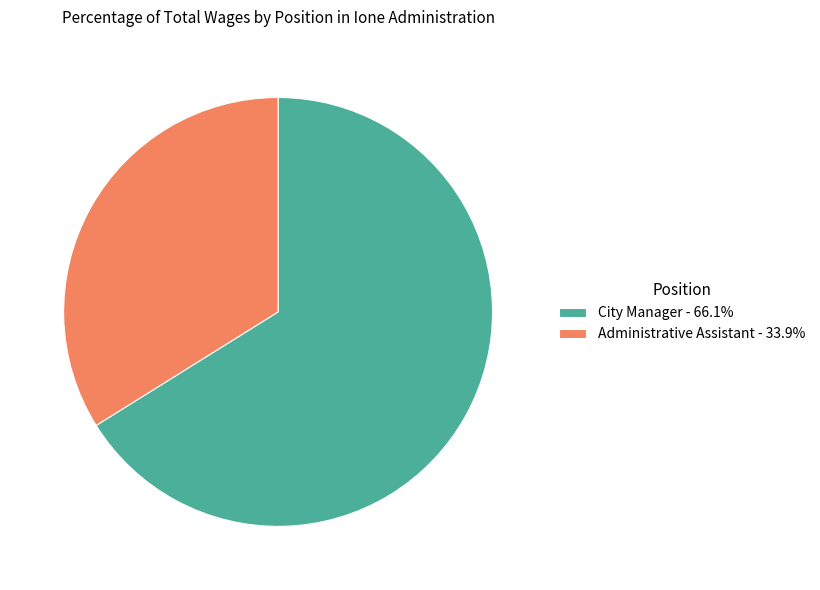

How many segments does this pie chart have?

2